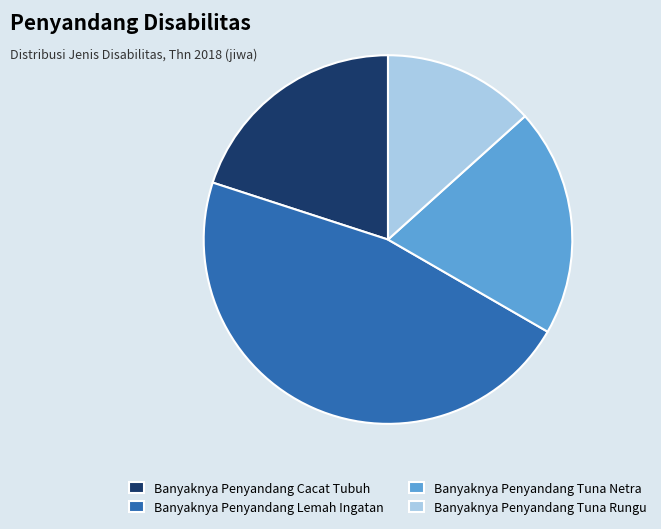

Does Banyaknya Penyandang Lemah Ingatan account for over 50% of the chart?

No